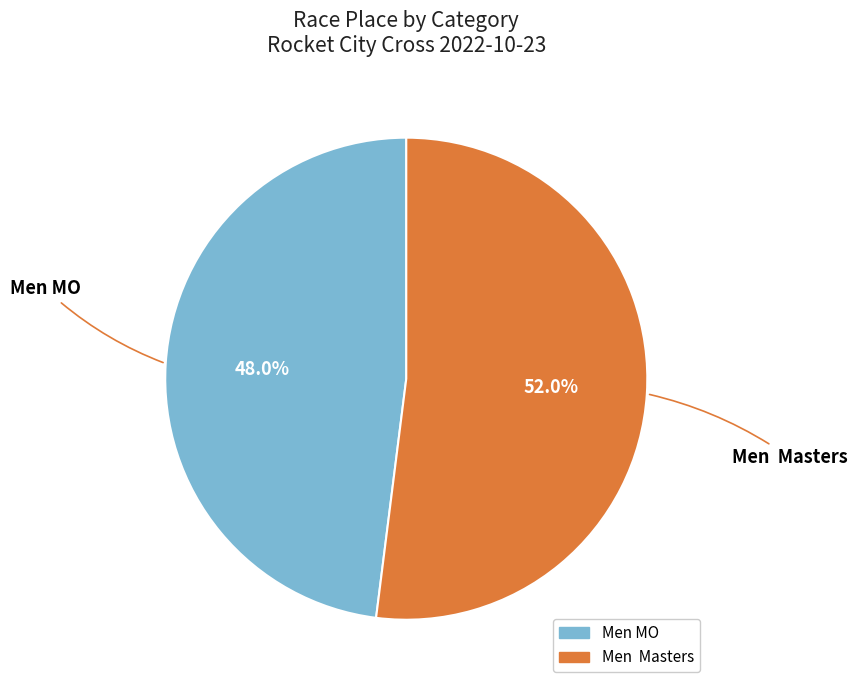

True or false: Men MO accounts for 48% of the total.

True